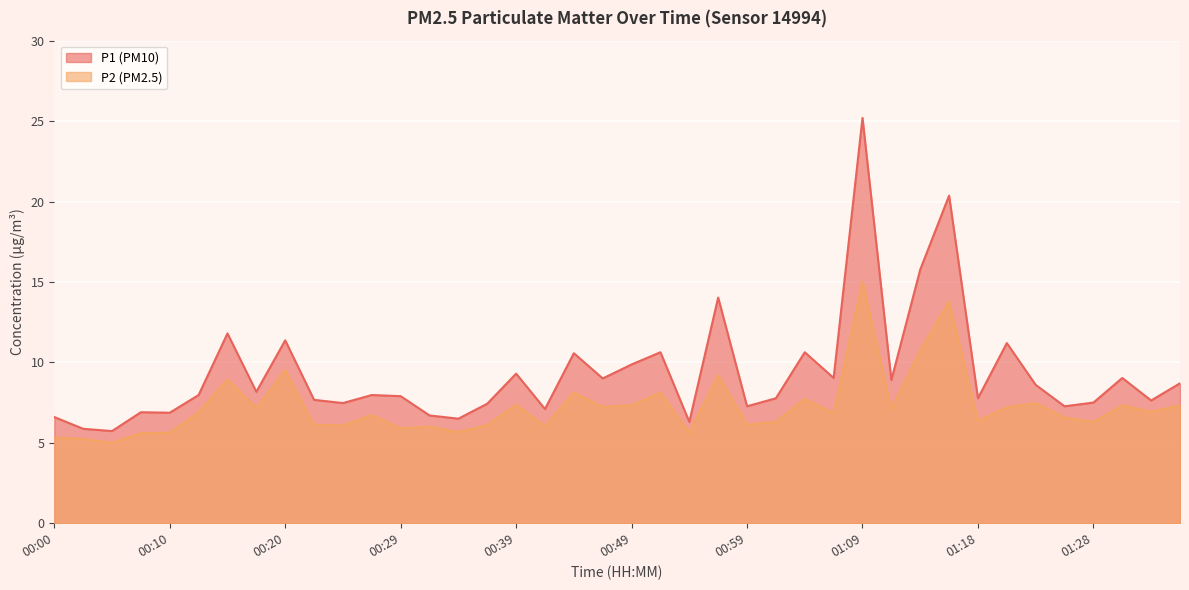

Reading left to right, what are all the values shown in this chart?

P1: 00:00=6.6	00:02=5.9	00:05=5.7	00:07=6.9	00:10=6.9	00:12=8.0	00:15=11.8	00:17=8.2	00:20=11.4	00:22=7.7	00:24=7.5	00:27=8.0	00:29=7.9	00:32=6.7	00:34=6.5	00:37=7.4	00:39=9.3	00:42=7.1	00:44=10.6	00:47=9.0	00:49=9.9	00:51=10.6	00:54=6.3	00:56=14.0	00:59=7.3	01:01=7.8	01:04=10.6	01:06=9.0	01:09=25.2	01:11=8.9	01:13=15.8	01:16=20.4	01:18=7.8	01:21=11.2	01:23=8.6	01:26=7.3	01:28=7.5	01:31=9.0	01:33=7.6	01:36=8.7
P2: 00:00=5.3	00:02=5.2	00:05=5.0	00:07=5.6	00:10=5.6	00:12=6.9	00:15=8.9	00:17=7.2	00:20=9.5	00:22=6.1	00:24=6.1	00:27=6.7	00:29=5.9	00:32=6.0	00:34=5.7	00:37=6.1	00:39=7.4	00:42=6.0	00:44=8.1	00:47=7.2	00:49=7.3	00:51=8.1	00:54=5.6	00:56=9.2	00:59=6.1	01:01=6.3	01:04=7.7	01:06=6.8	01:09=15.0	01:11=7.1	01:13=10.7	01:16=13.8	01:18=6.4	01:21=7.2	01:23=7.5	01:26=6.6	01:28=6.3	01:31=7.3	01:33=6.9	01:36=7.3